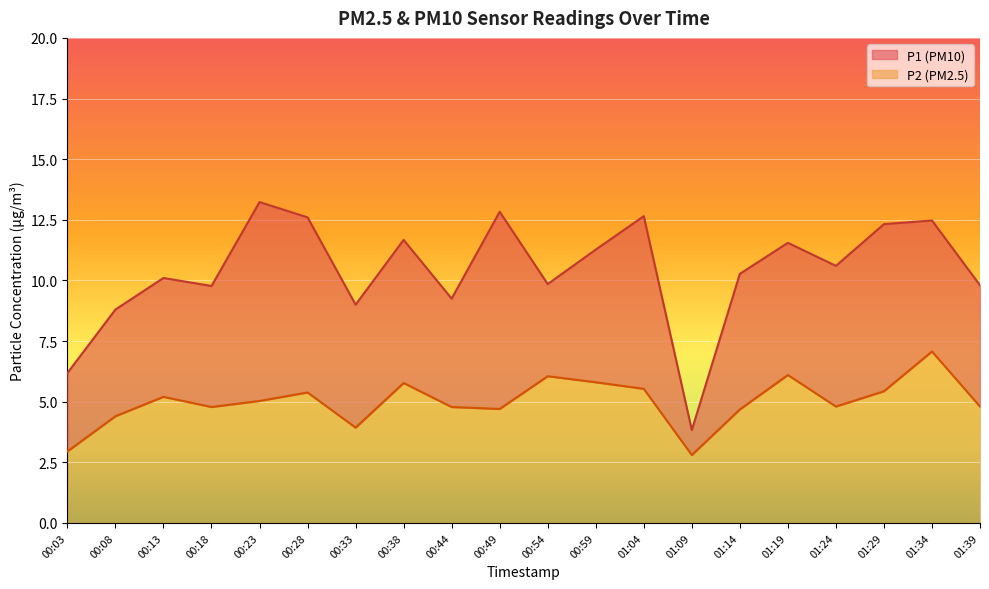

At which label does P1 reach its peak?

00:23